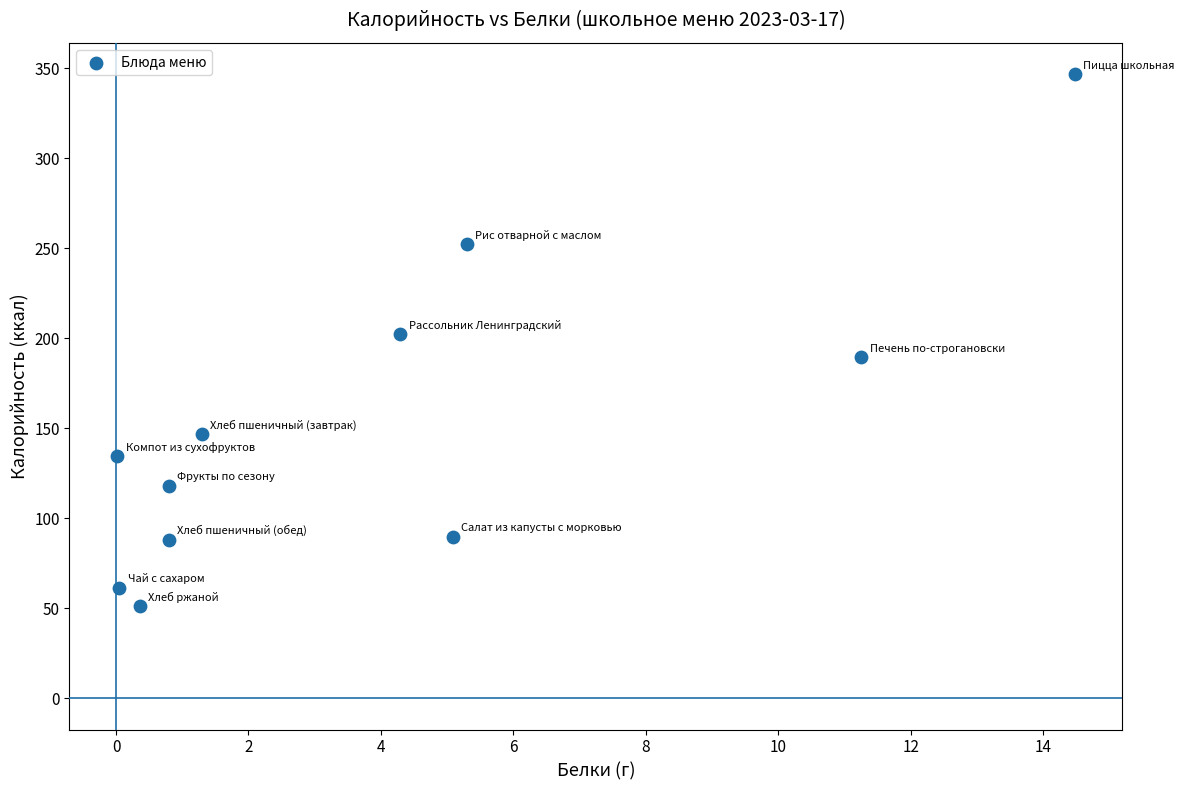

What is the average Y value?

152.8